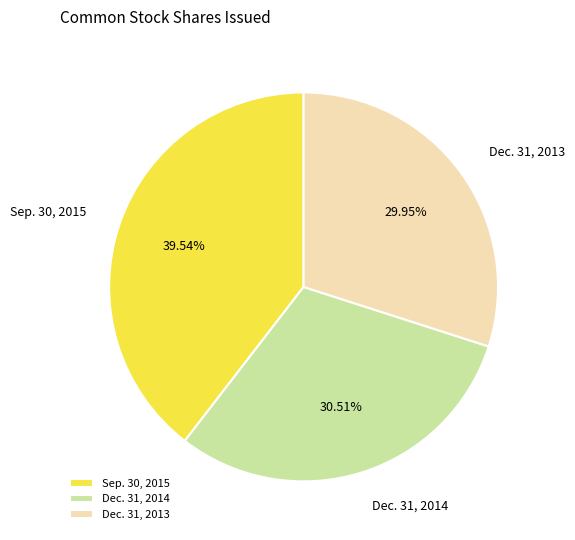

What is the smallest slice in the pie chart?

Dec. 31, 2013